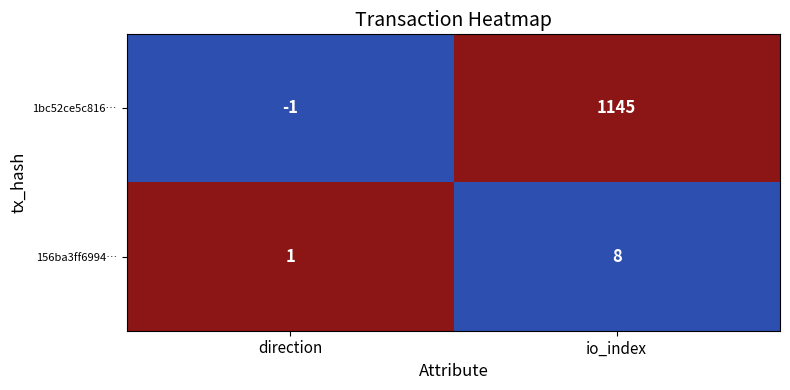

Reading right to left, extract all data points from this chart.

1bc52ce5c816…: 1145	-1
156ba3ff6994…: 8	1